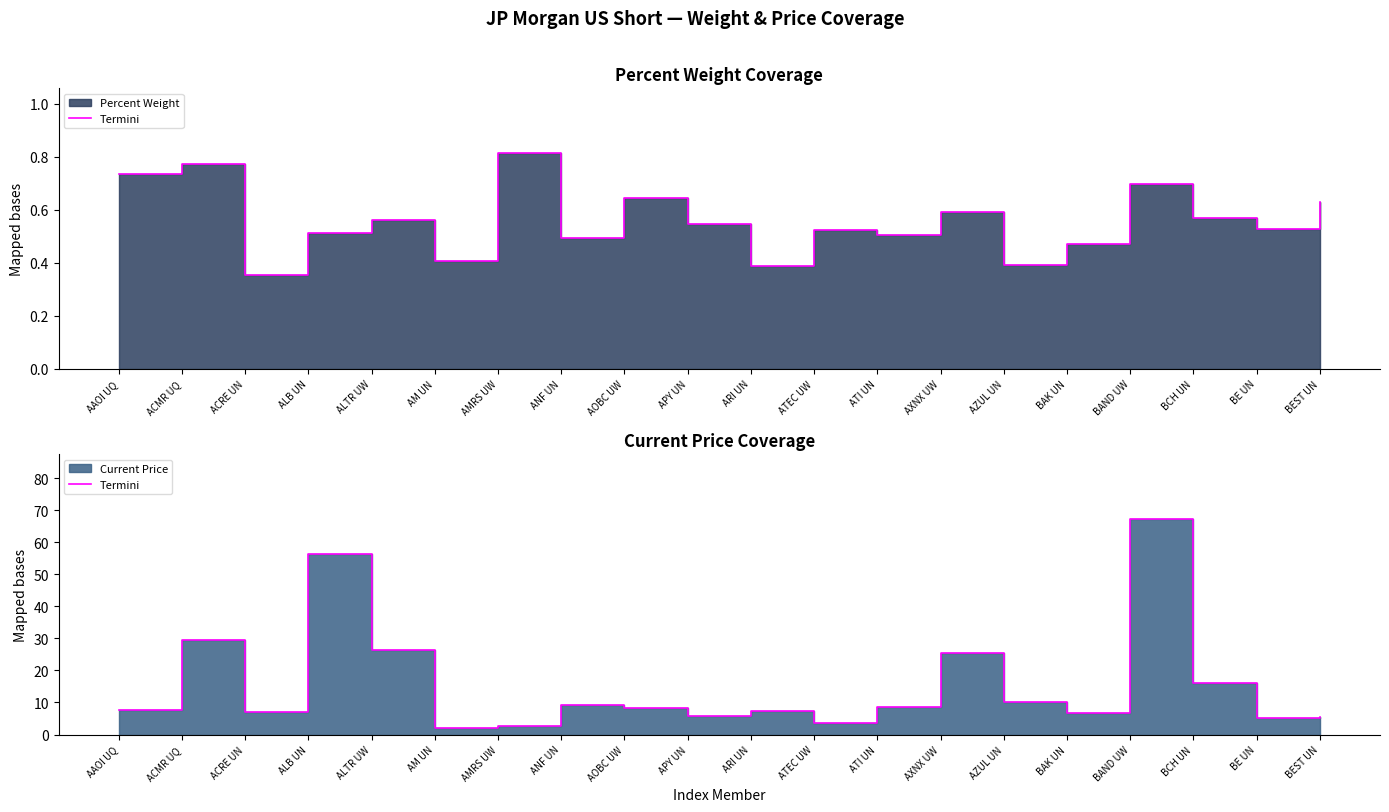

What is the difference between the values at BEST UN and AMRS UW?

2.8